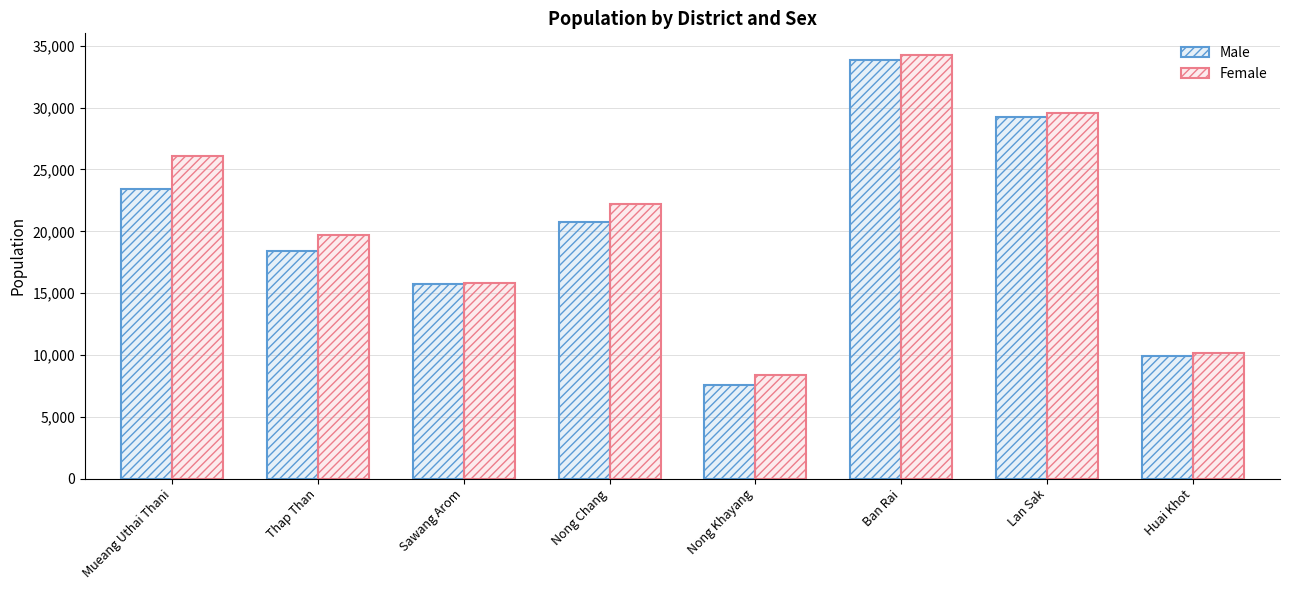

What is the difference between the Male values at Thap Than and Huai Khot?

8471